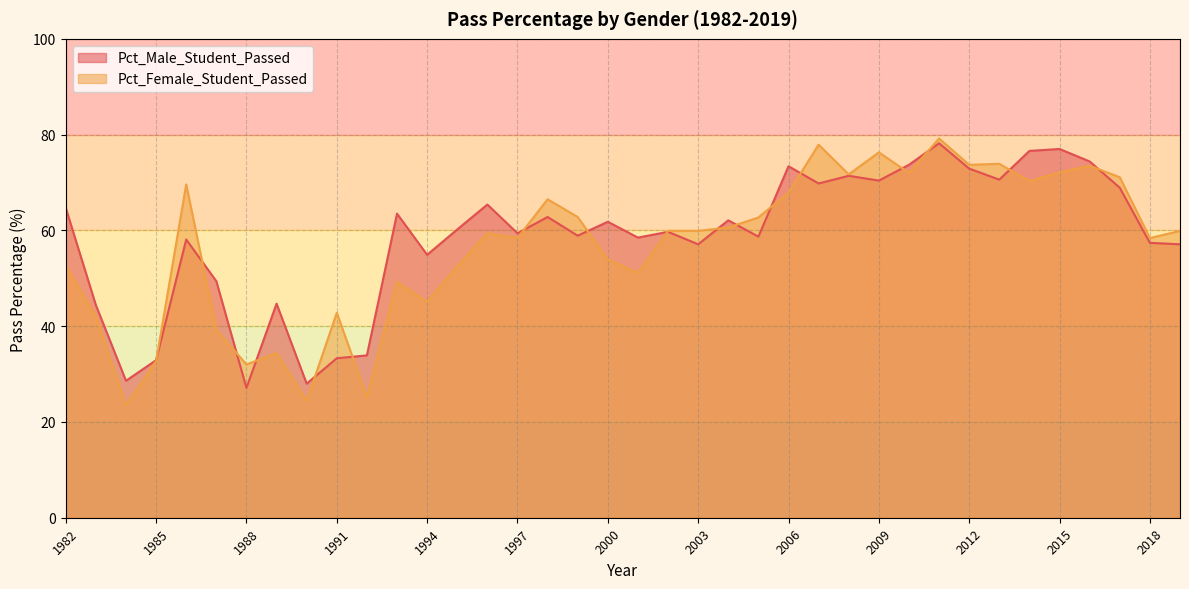

Which series changed the most between 2000 and 2019?

Pct_Female_Student_Passed